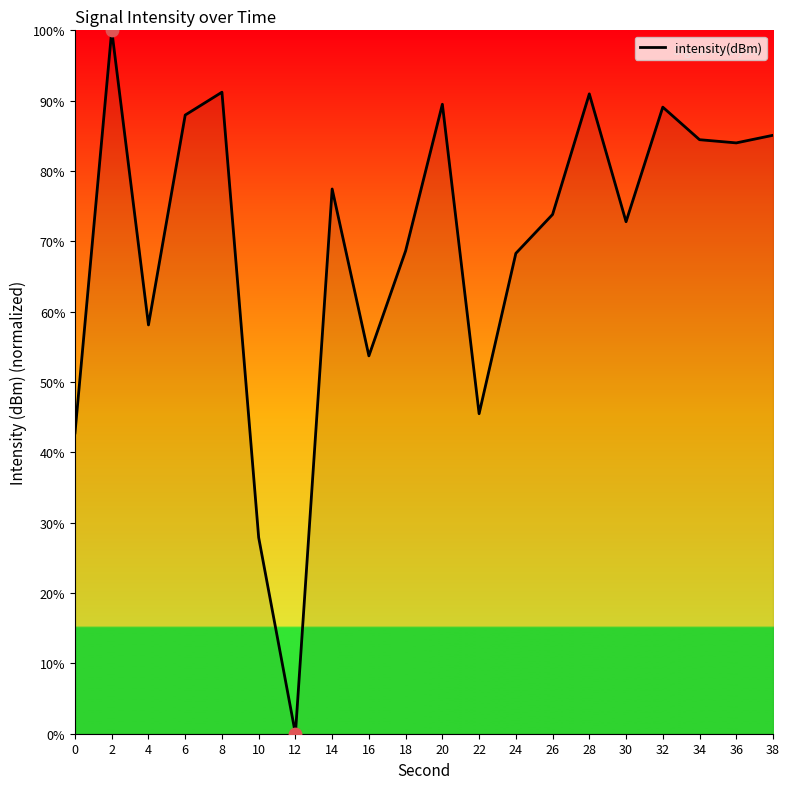

What is the change in value from 22 to 24?

+22.8